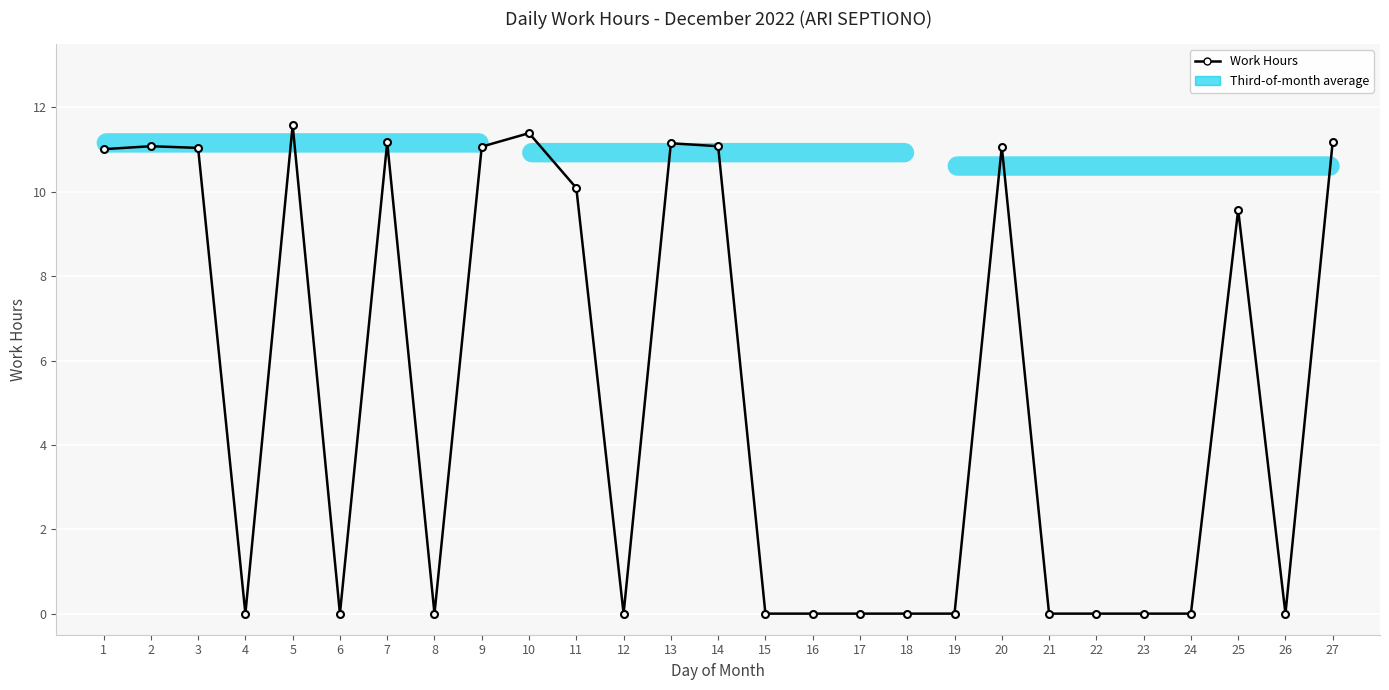

What is the difference between the second highest and minimum values?

11.4